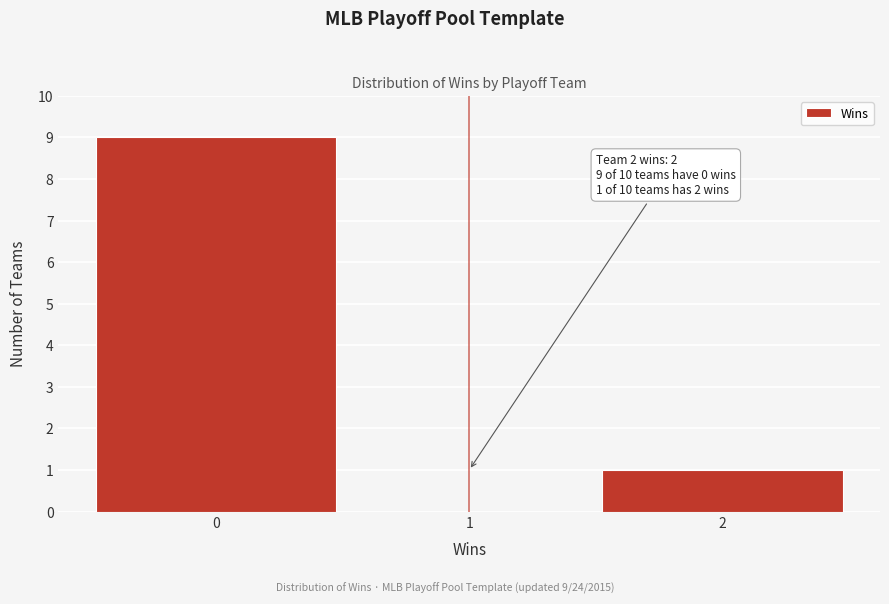

Reading left to right, extract all data points from this chart.

0=9	1=0	2=1